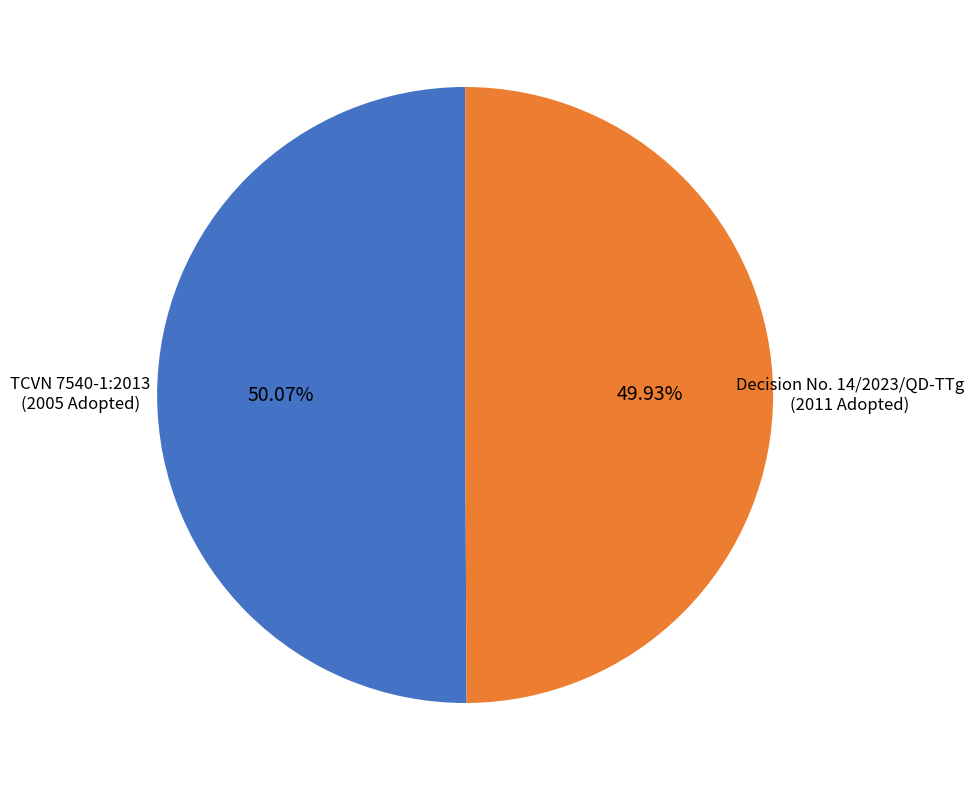

Is there a majority slice in this chart?

Yes